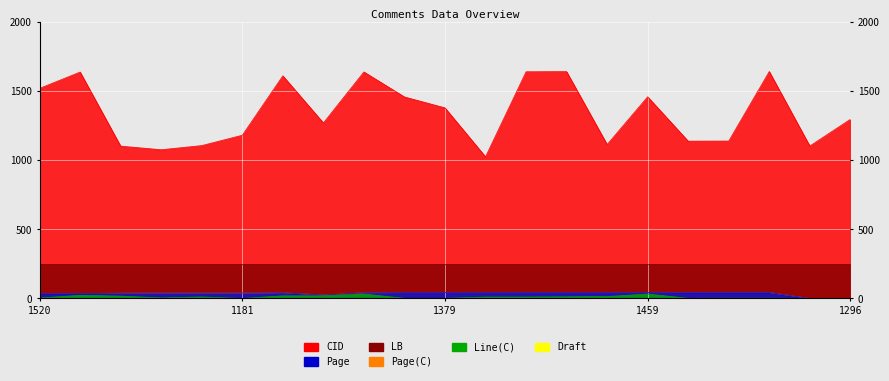

True or false: Line(C) and CID cross at least once.

False